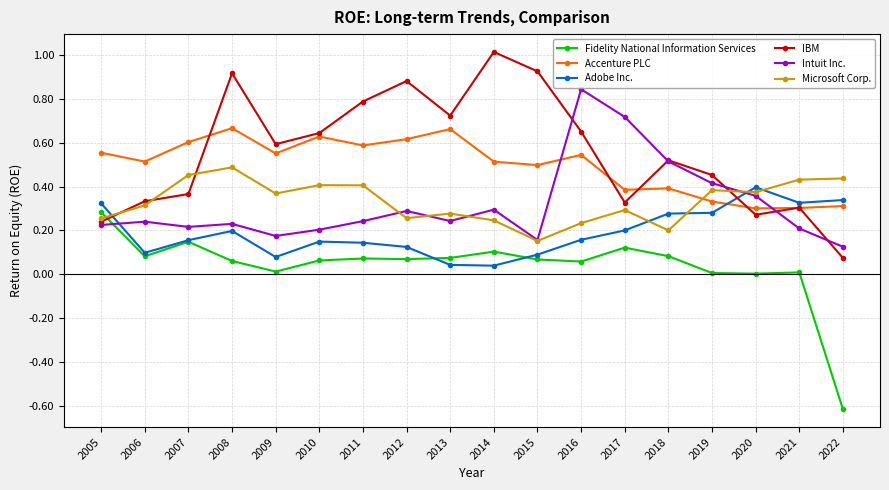

After their last crossing, which series has the higher values: Adobe Inc. or Fidelity National Information Services?

Adobe Inc.